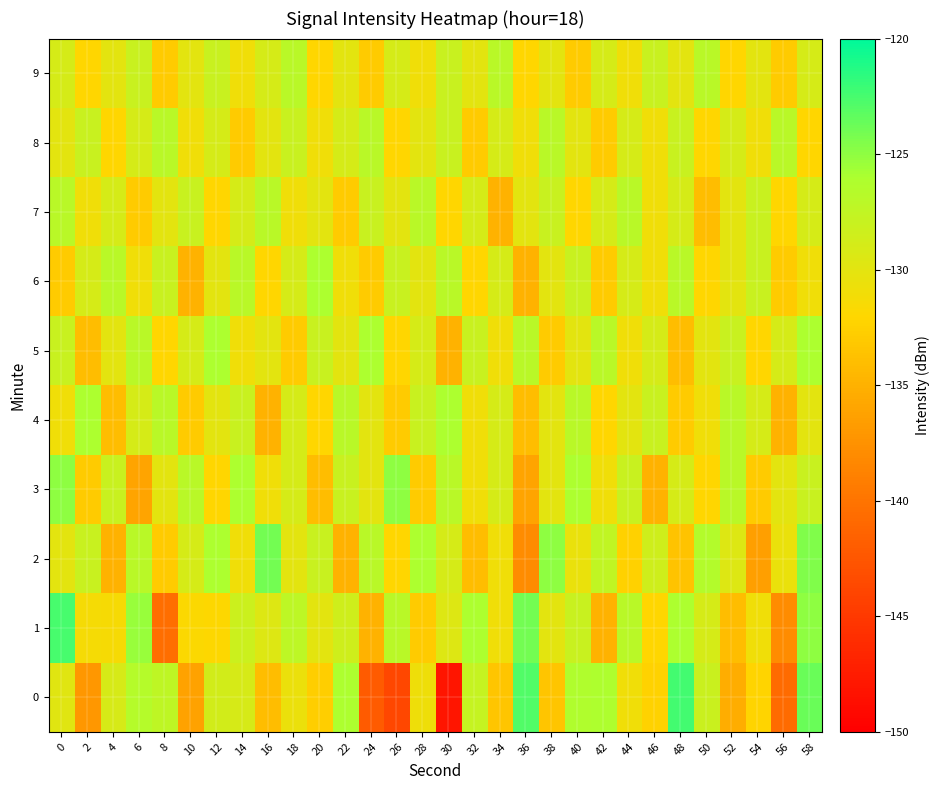

Between 44 and 48, which series saw the biggest shift?

row_0